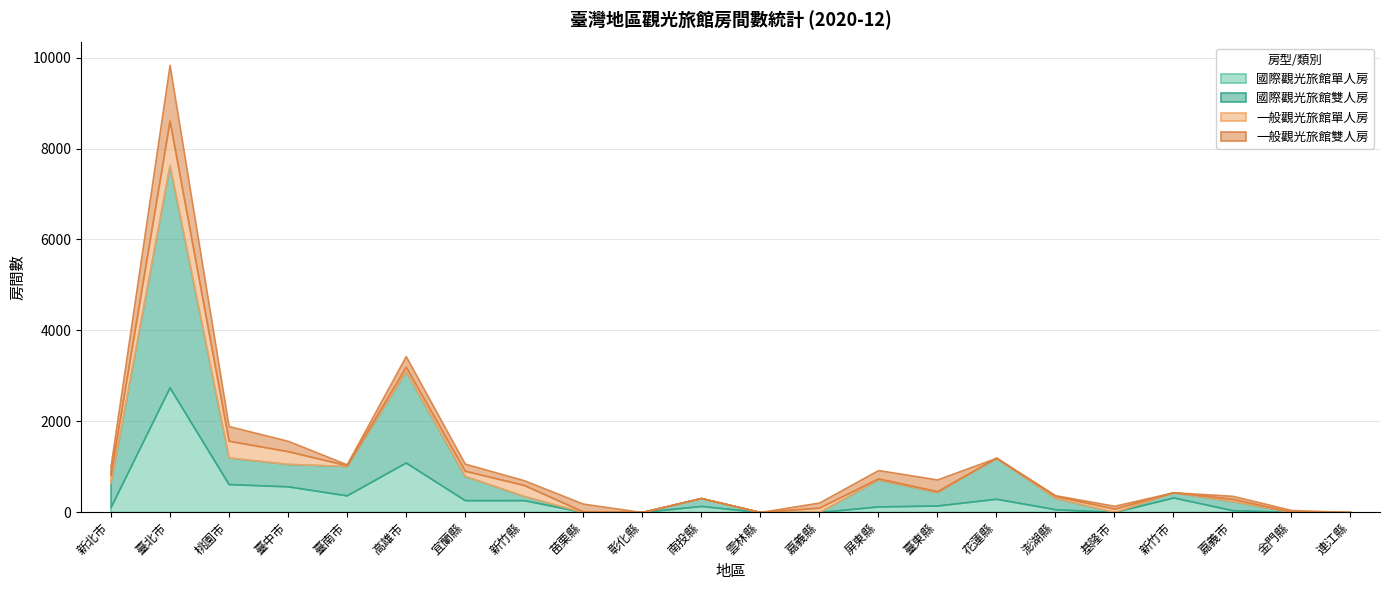

Reading left to right, what are all the values shown in this chart?

國際觀光旅館單人房: 105	2742	614	565	366	1089	260	261	0	0	133	0	0	122	143	291	61	0	320	40	0	0
國際觀光旅館雙人房: 539	4894	586	494	646	2010	534	92	0	0	175	0	0	593	295	902	247	0	114	200	0	0
一般觀光旅館單人房: 172	976	368	280	17	95	113	242	11	0	0	0	95	24	20	0	44	73	0	49	3	0
一般觀光旅館雙人房: 195	1229	324	229	21	238	158	105	174	0	0	0	113	184	259	0	17	64	0	68	41	0